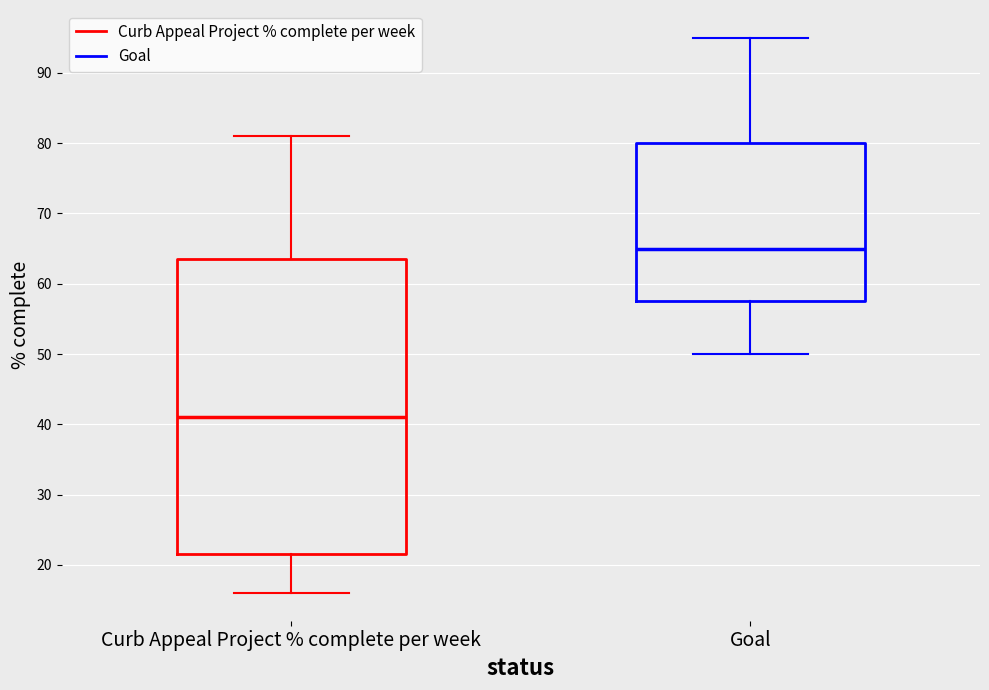

Where is the upper edge of the box for Curb Appeal Project % complete per week on the y-axis? The values are not printed on the chart, so give them approximately, as read against the axis.

64